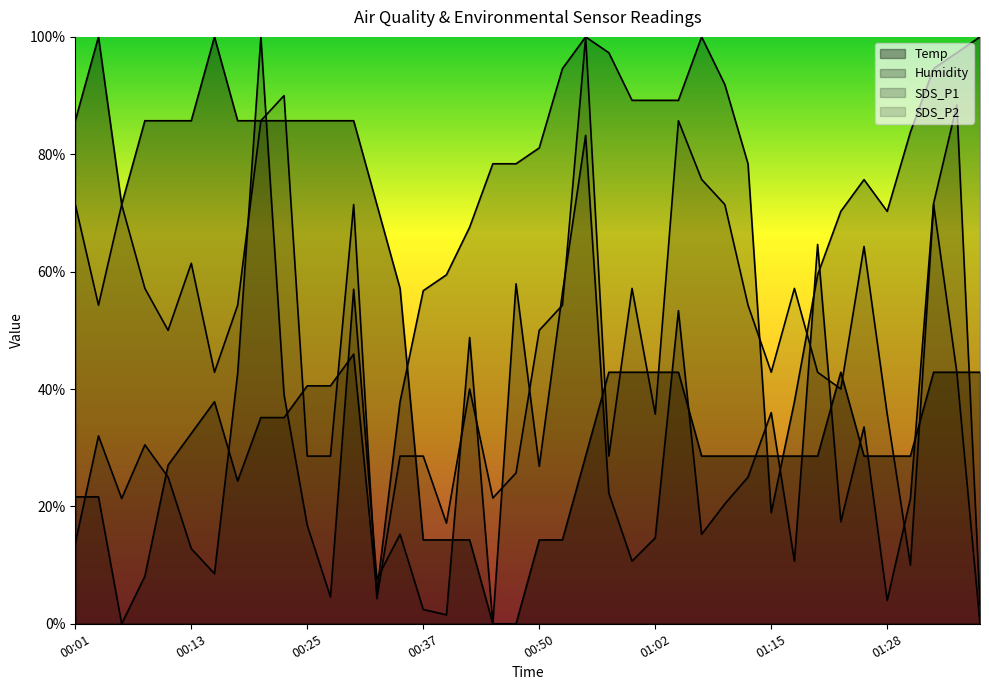

Which series ends up on top after the final intersection of Temp and SDS_P2?

Temp